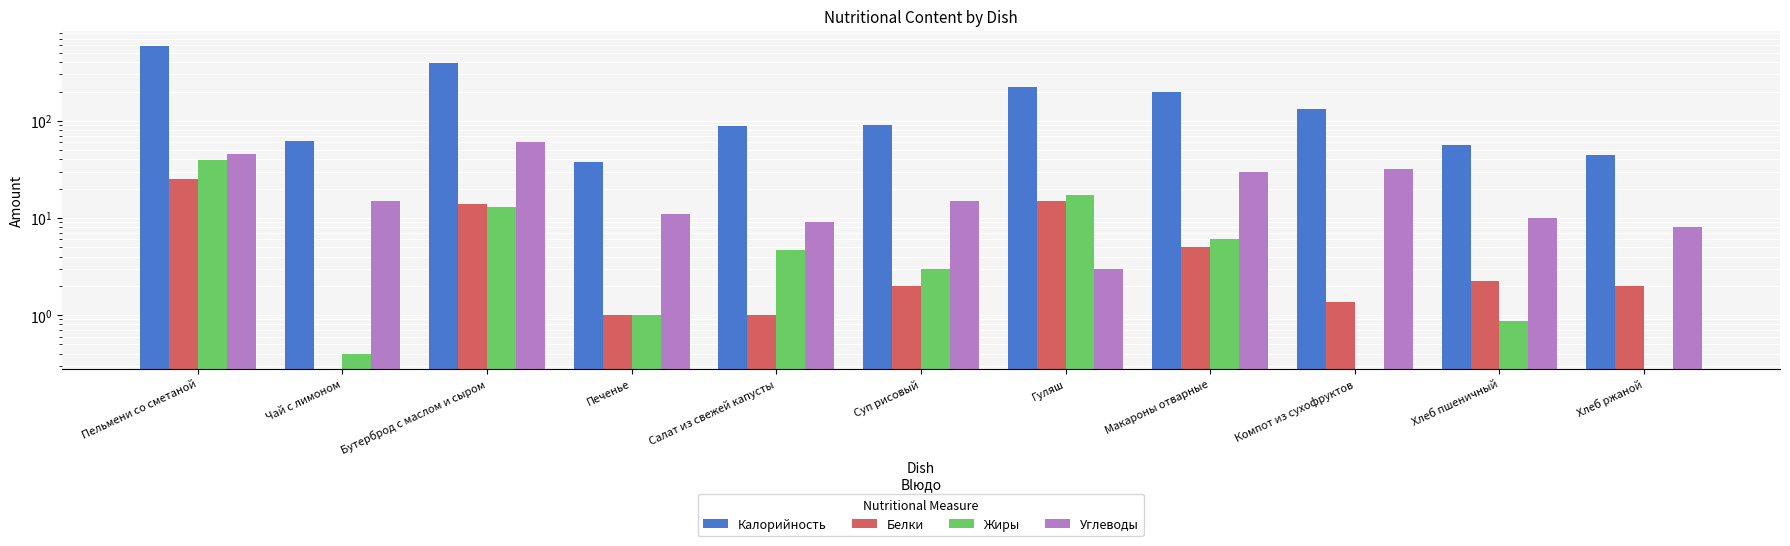

What position from the right is Компот из сухофруктов?

3